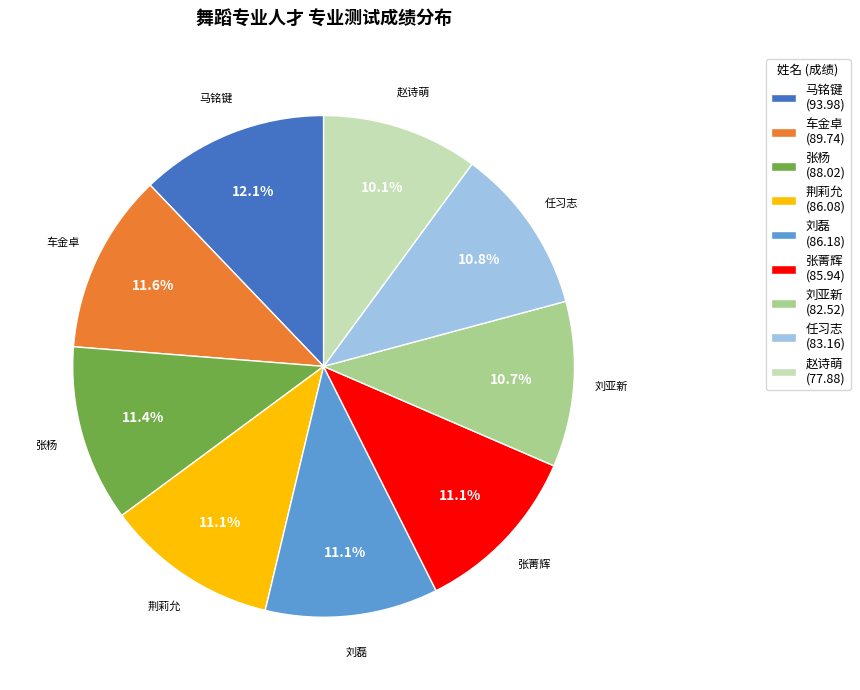

To the nearest percent, what is the difference between the largest and smallest slice percentages?

2%